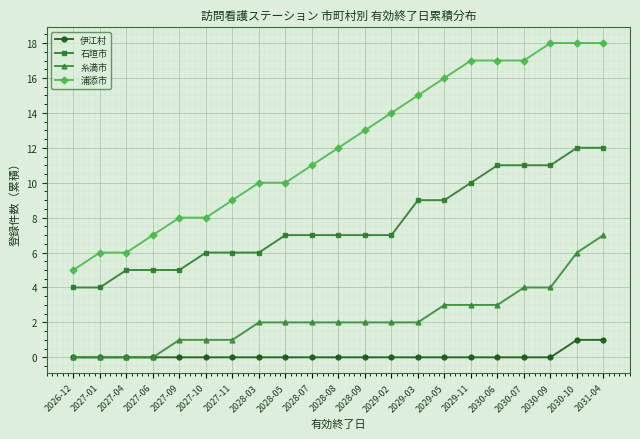

What is the label of the 5th point from the left?

2027-09